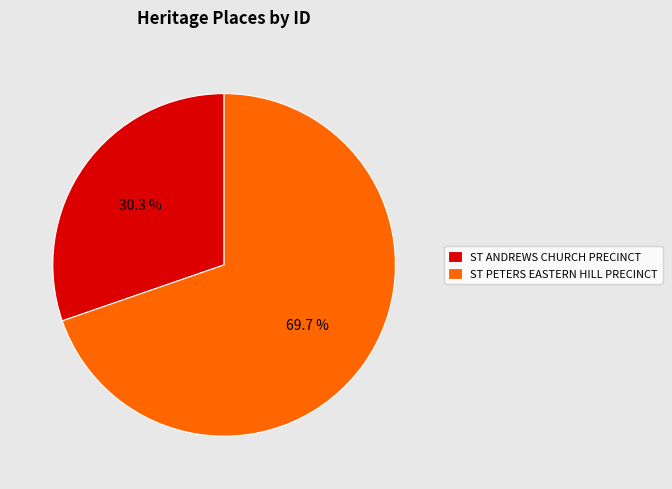

Count the number of slices in the pie.

2